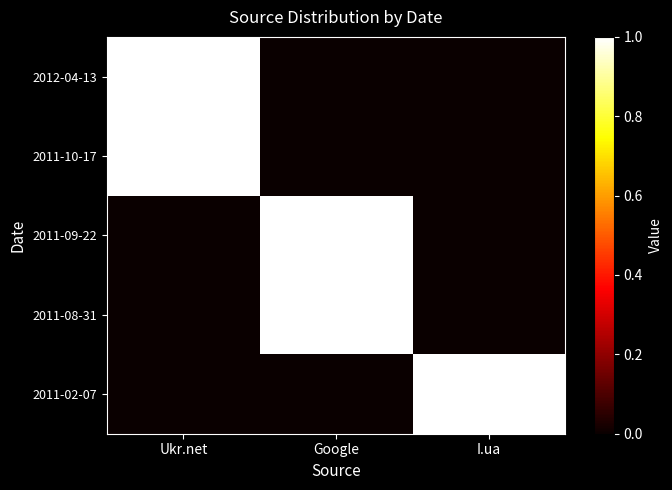

What is the difference between the highest and lowest values at Google?

1